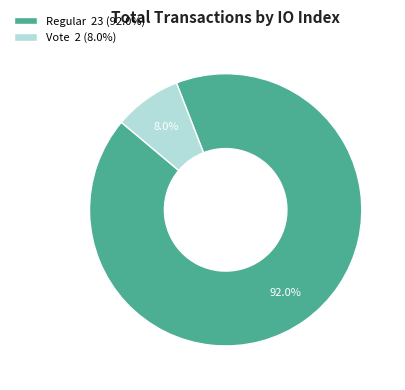

To the nearest percent, what is the difference between the Regular and Vote slice percentages?

84%